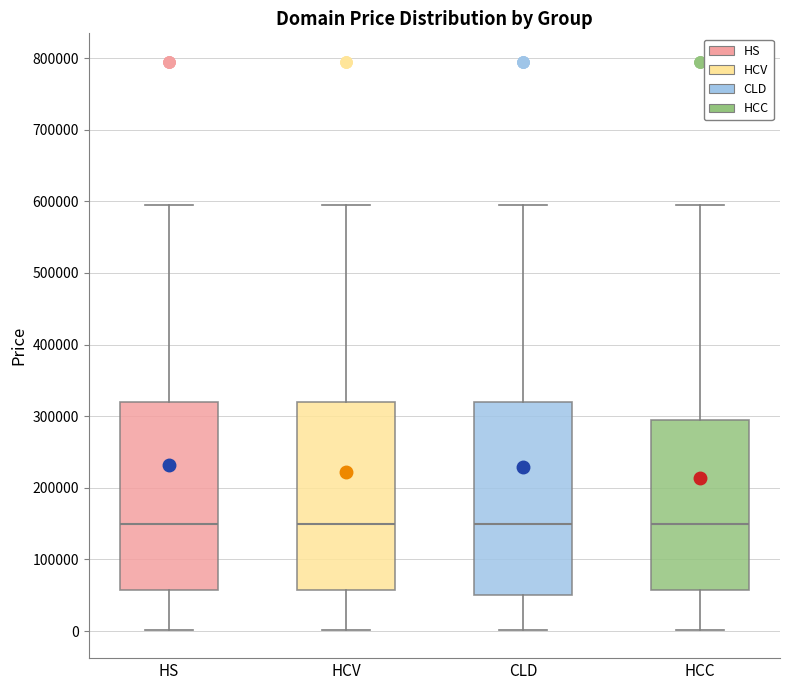

Where is the upper edge of the box for HCV on the y-axis? The values are not printed on the chart, so give them approximately, as read against the axis.

320000